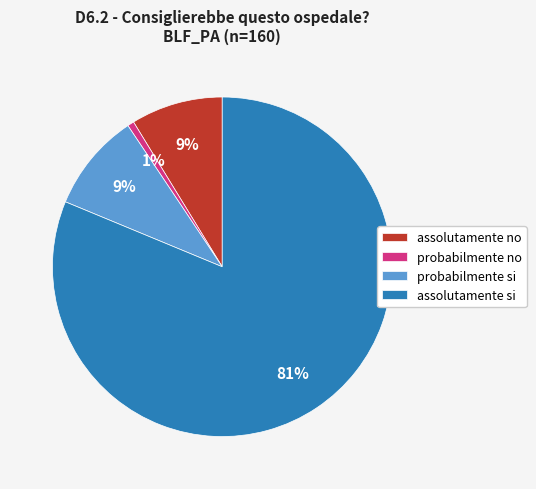

Do probabilmente no and assolutamente si together represent more than half of the pie?

Yes